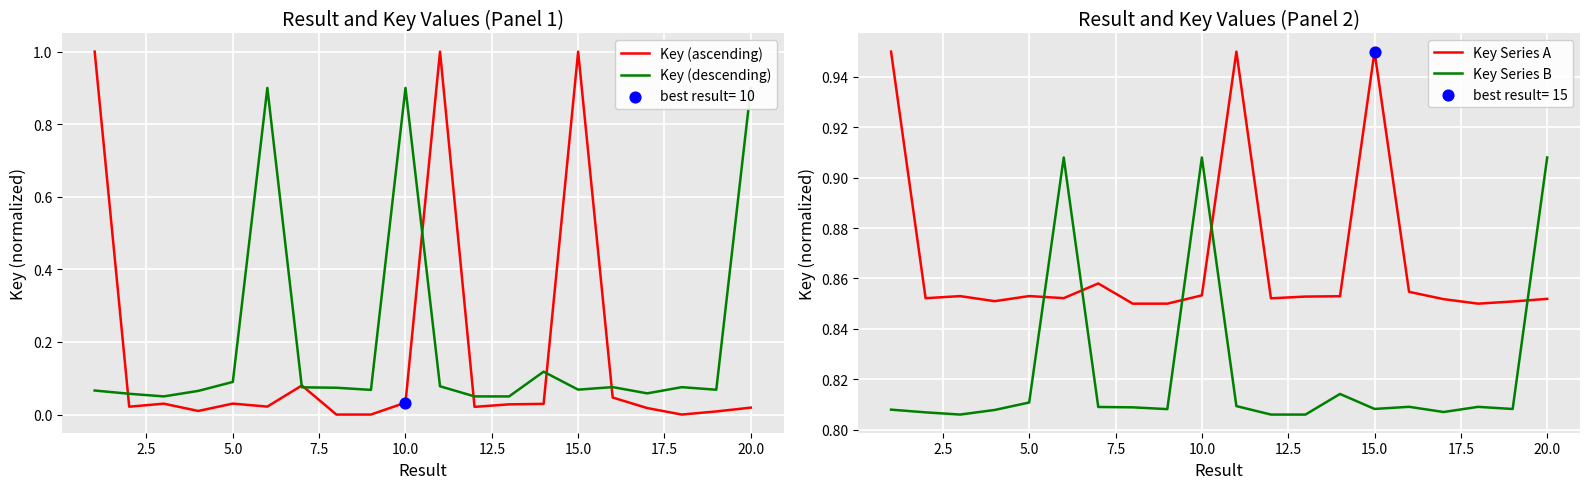

Which series contains the highest Y value?

Key (ascending)